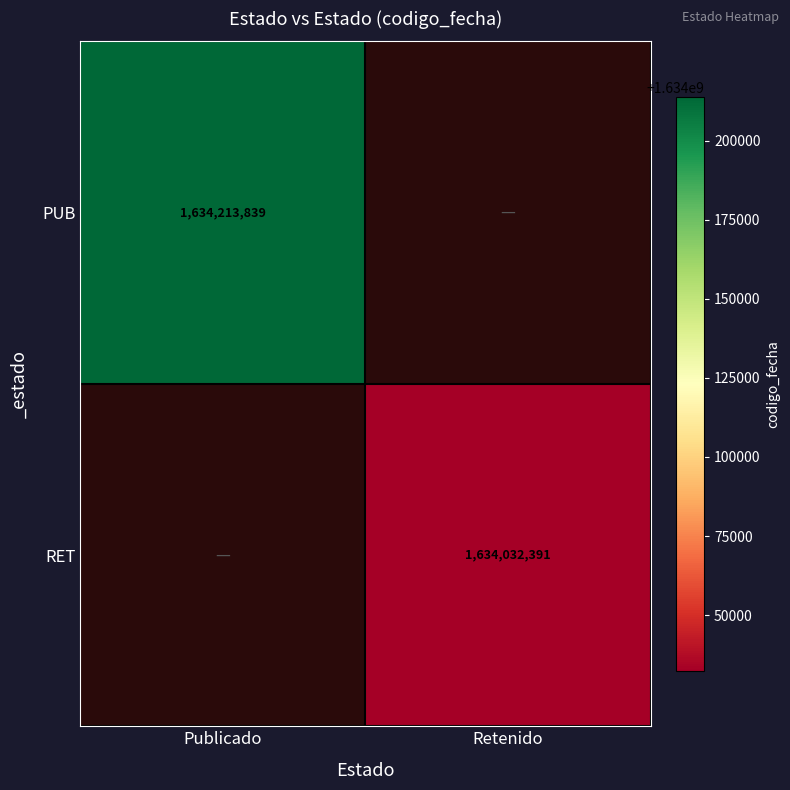

True or false: PUB has a value of 810969246.0 at Publicado.

False